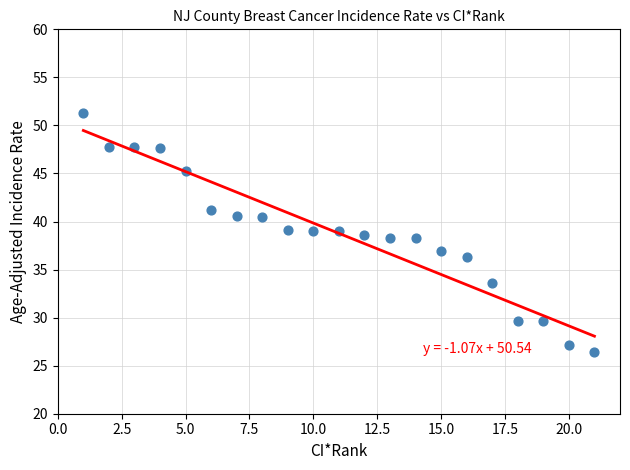

What is the range of X values (max minus min)?

20.0